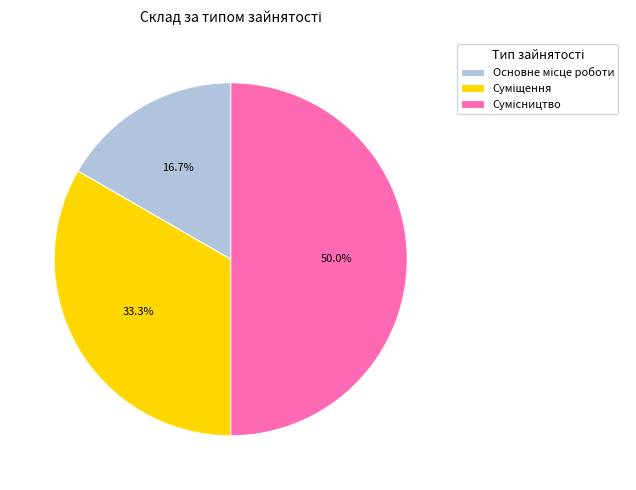

What is the ratio of the value at Суміщення to the value at Основне місце роботи?

2.0